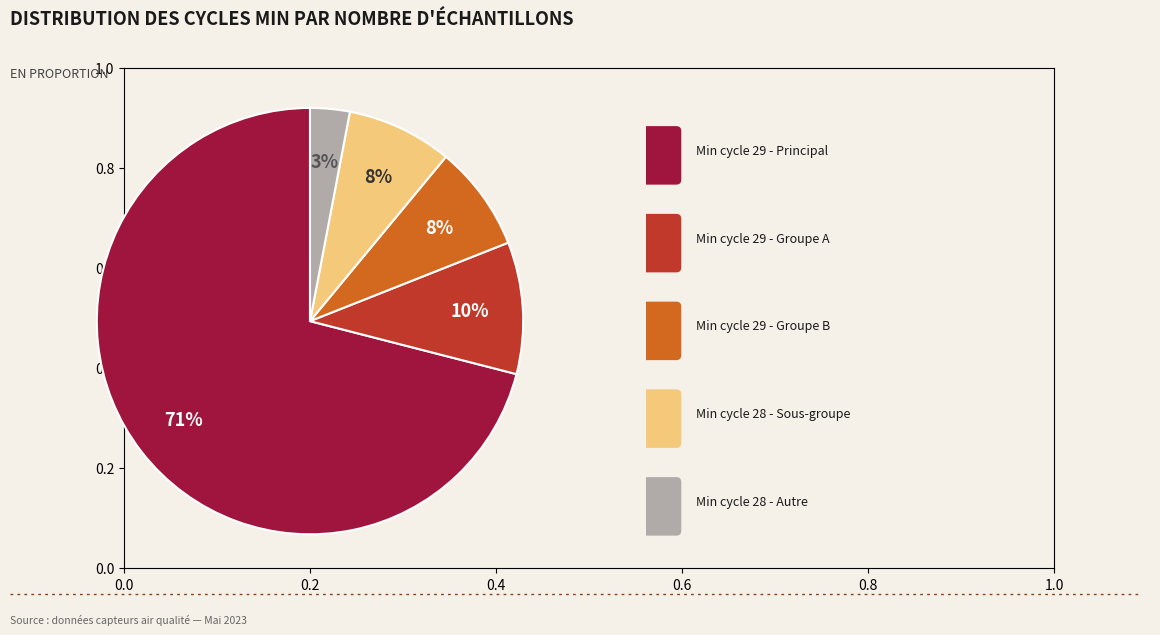

Does any single category account for the majority?

Yes